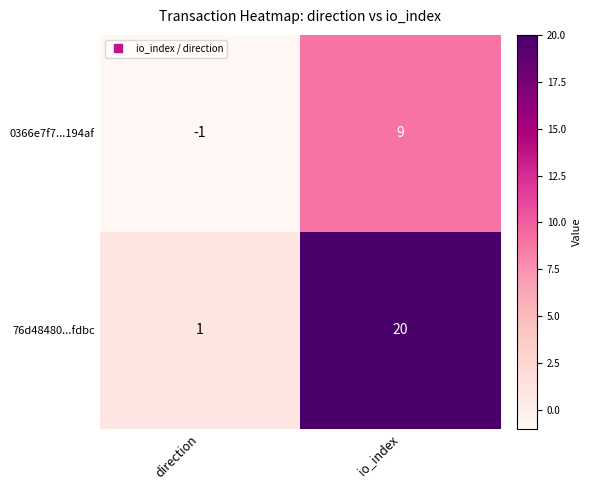

Is it true that 0366e7f7...194af equals -1 at direction?

True